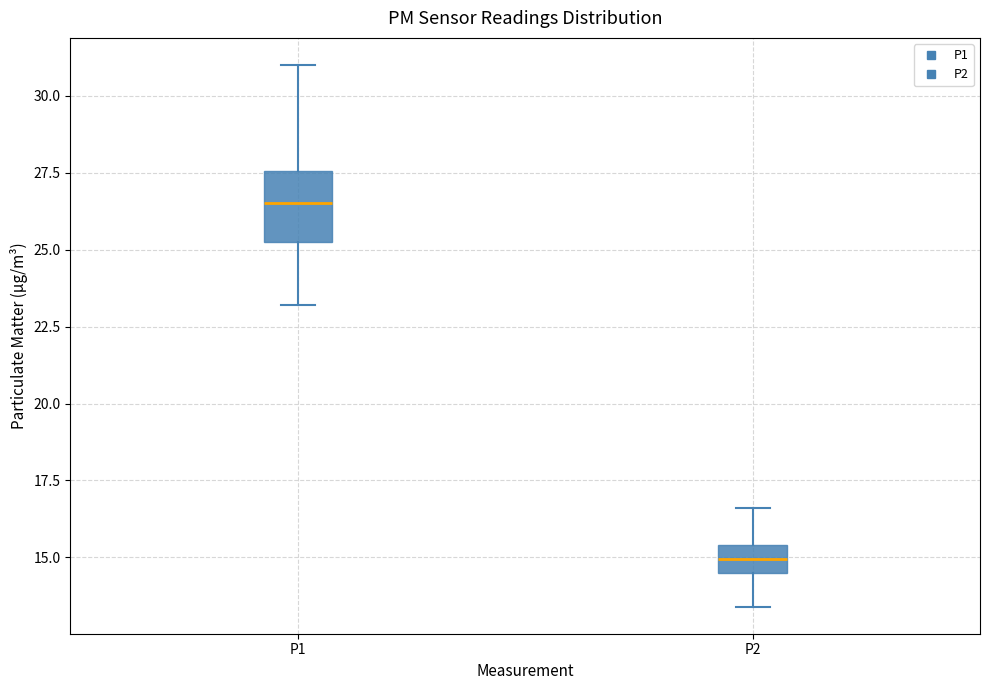

Reading left to right, transcribe this box plot: for each box, give where its median line is, the range the box spans, and where its two whiskers end, as read against the y-axis. The values are not printed on the chart, so give them approximately, as read against the axis.

P1: median 26.5, box 25.5 to 27.5, whiskers 23.0 to 31.0
P2: median 15.0, box 14.5 to 15.5, whiskers 13.5 to 16.5